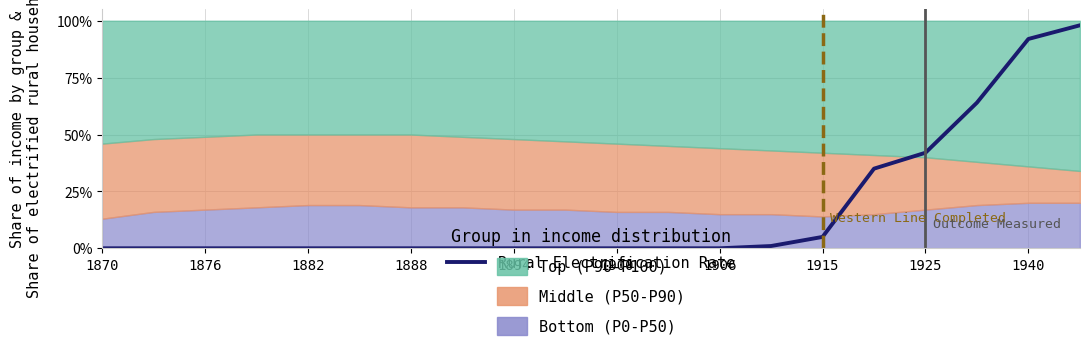

The chart shows a value of 0 at 1900. True or false?

True